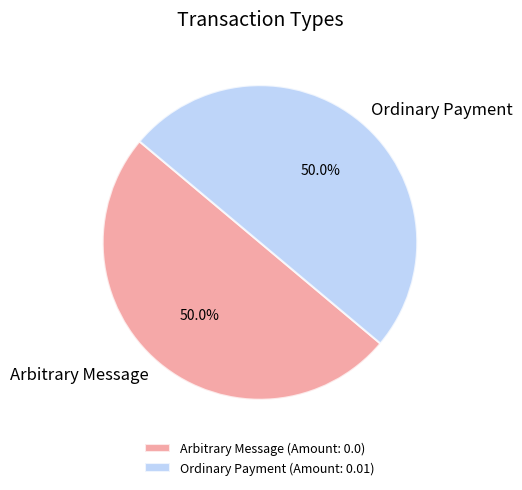

What is the ratio of the value at Arbitrary Message (Amount: 0.0) to the value at Ordinary Payment (Amount: 0.01)?

1.0